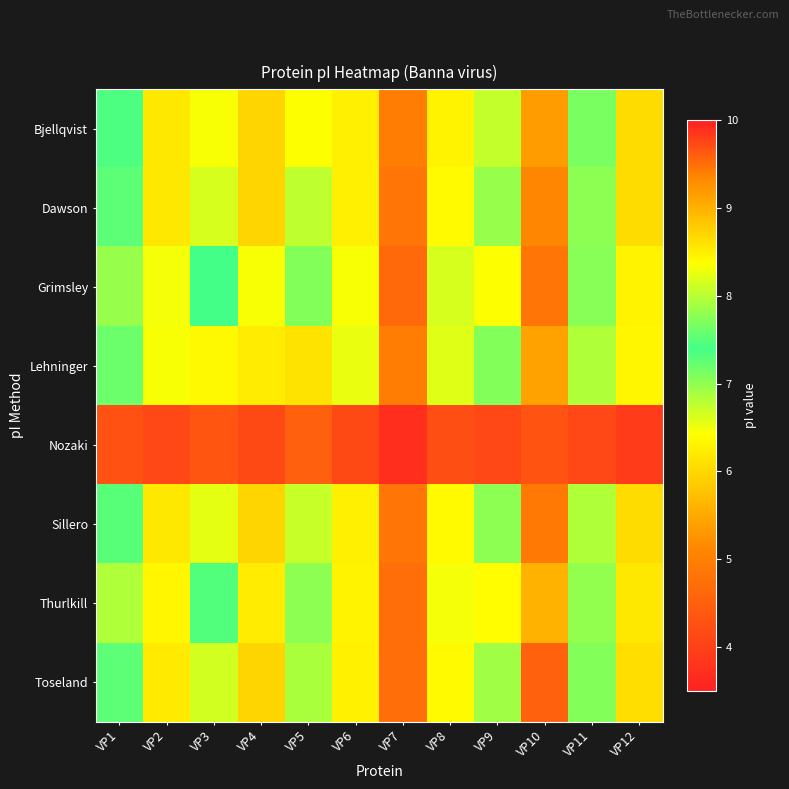

Which has a higher value, VP4 or VP1?

VP1